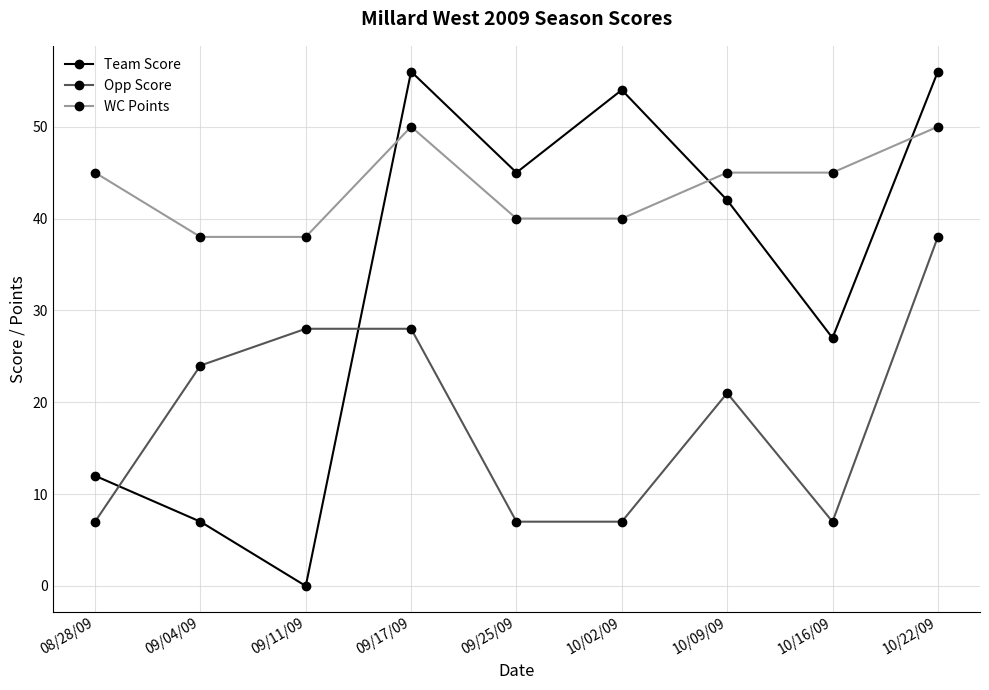

What is the sum of the Opp Score values at 09/17/09 and 10/16/09?

35